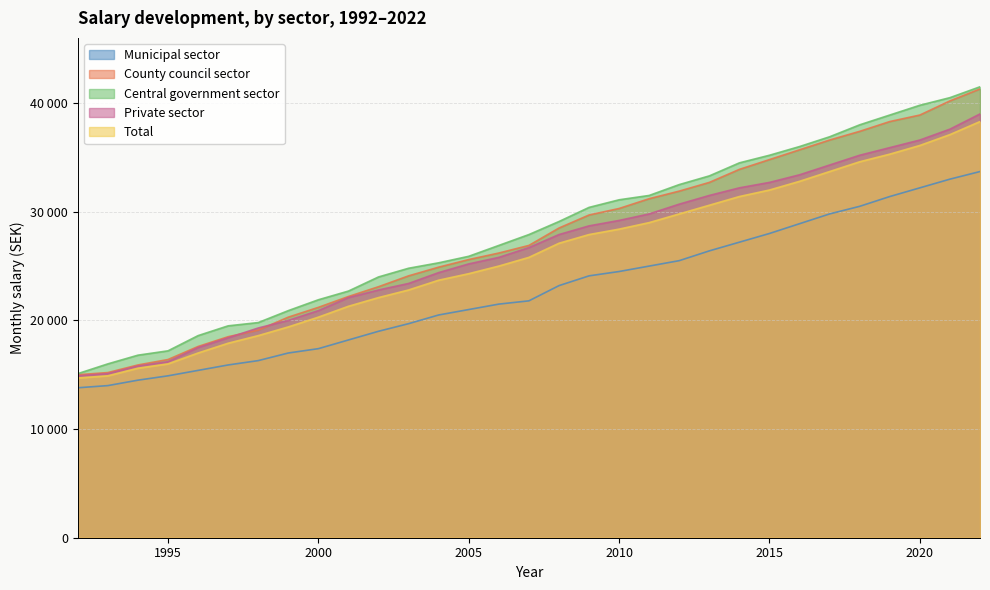

What are all the series names shown in the legend?

Municipal sector, County council sector, Central government sector, Private sector, Total